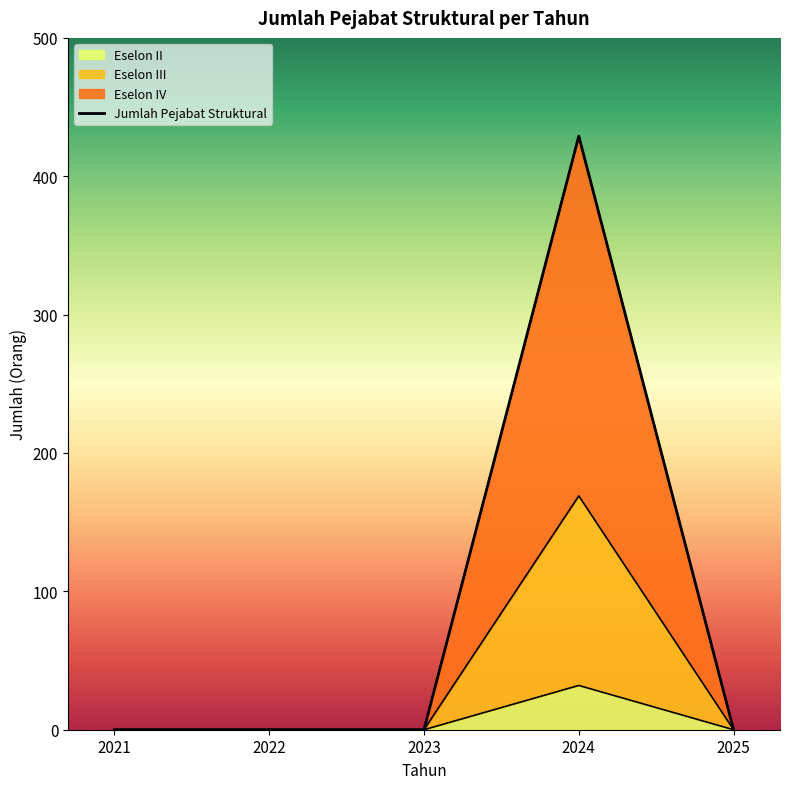

What is the difference between the maximum and minimum values?

429